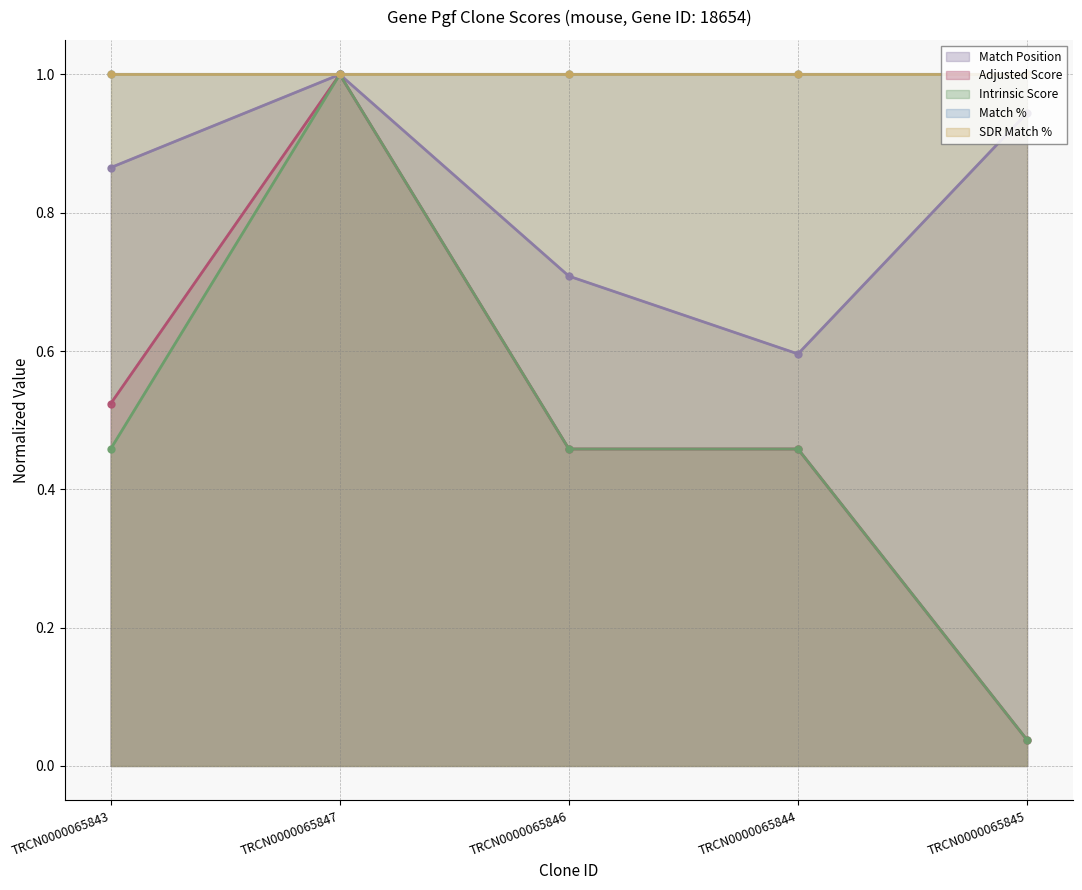

What is the sum of the Adjusted Score values at TRCN0000065847 and TRCN0000065845?

1.0